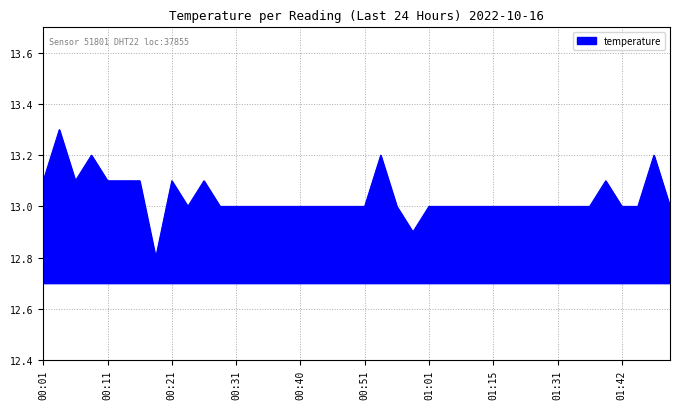

What is the greatest value displayed?

13.3